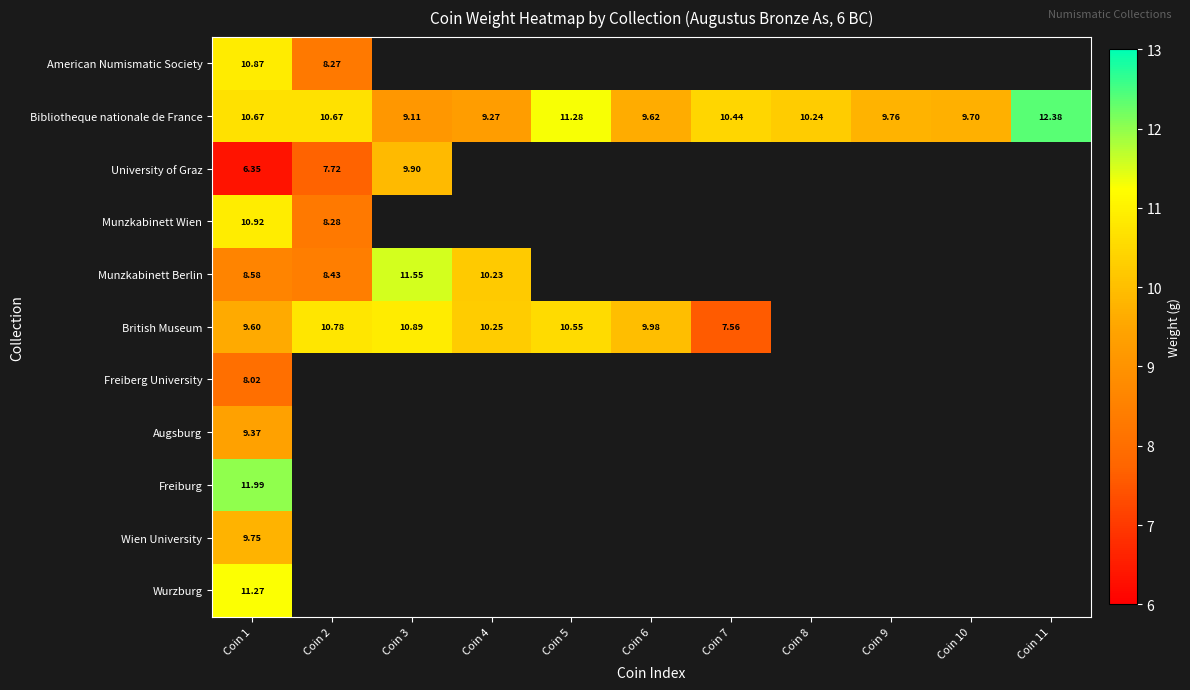

What is the highest value of the Munzkabinett Berlin series?

11.6